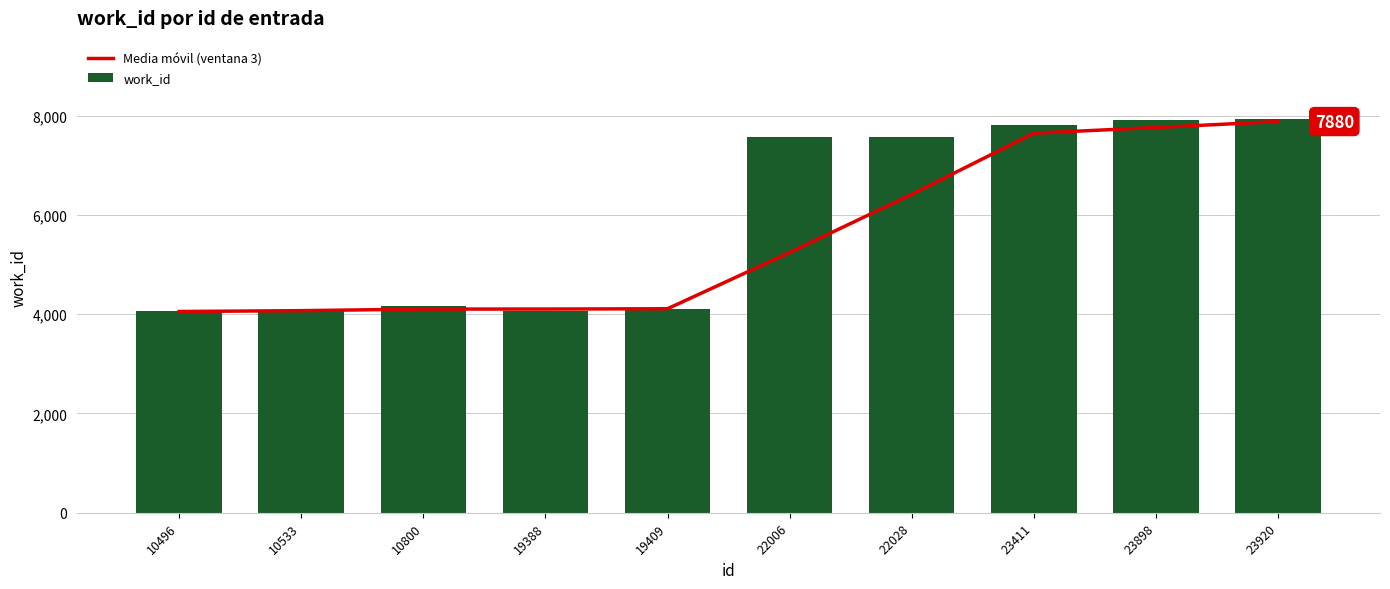

Read the work_id value at 23898.

7910